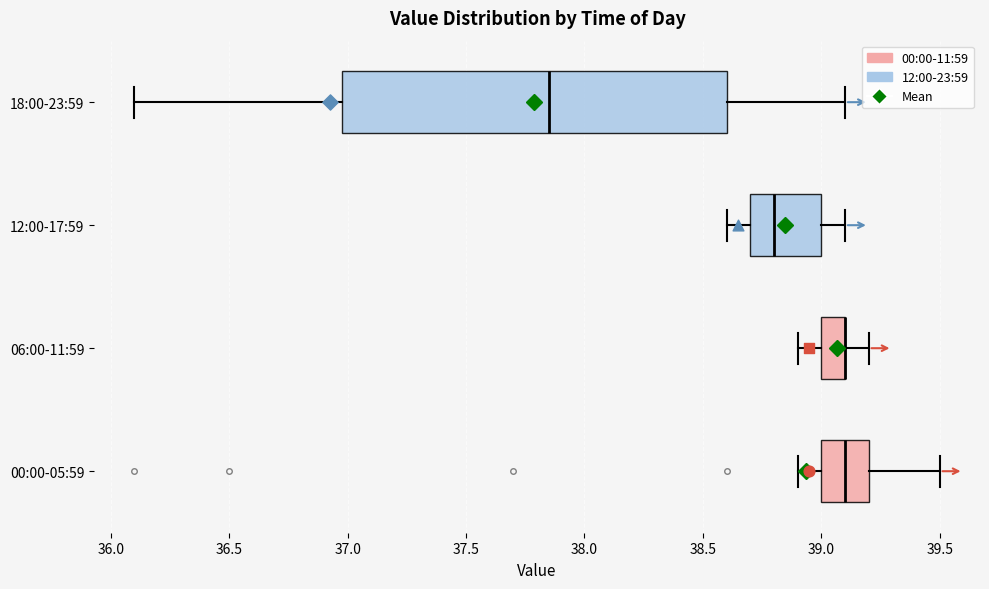

Comparing the boxes themselves (not the whiskers), which one is the widest?

18:00-23:59